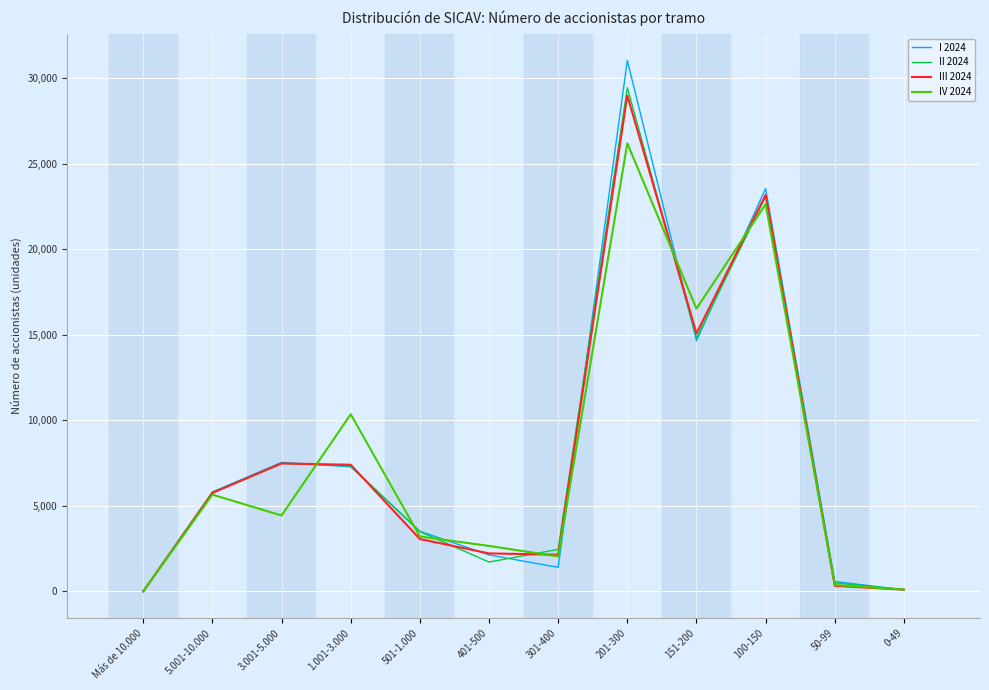

Is it true that II 2024 equals 7496 at 3.001-5.000?

True